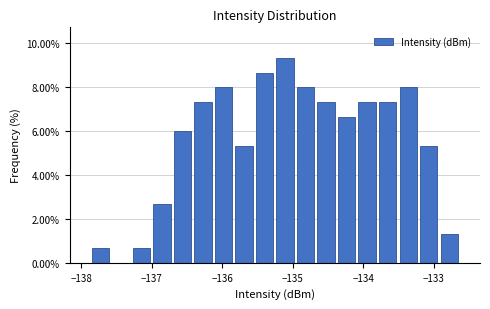

Around what value on the x-axis is the tallest bar? Give the approximate position of its centre, as read against the axis.

-135.1